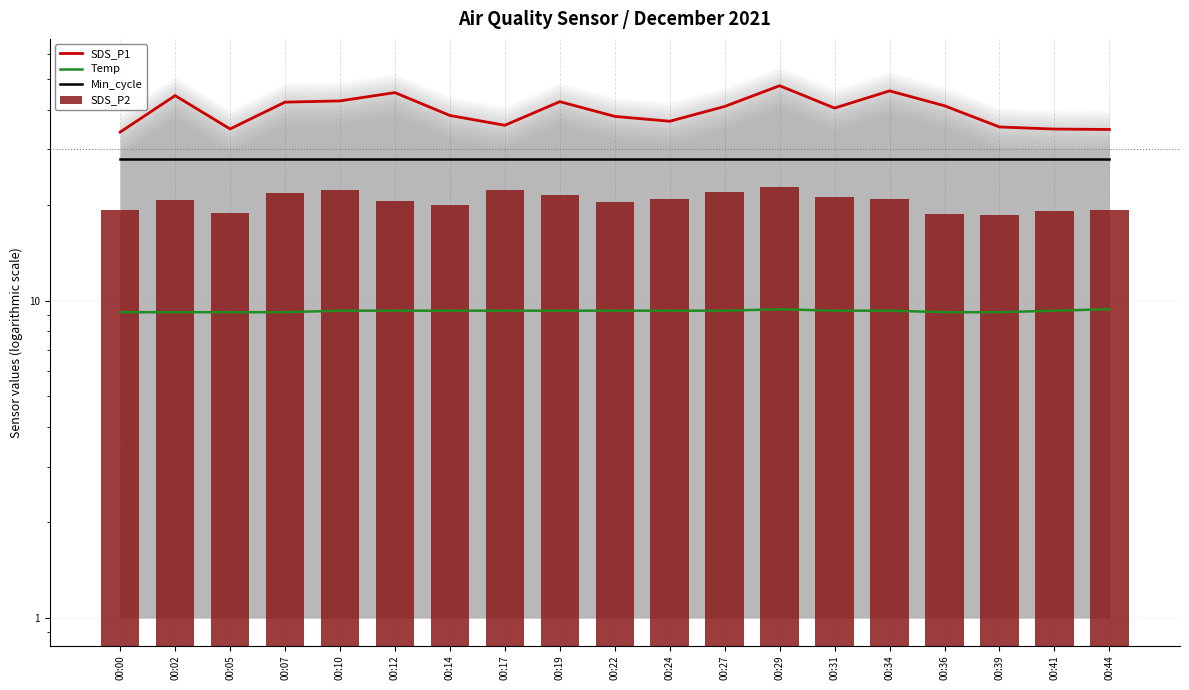

Rank the series by their maximum value, from lowest to highest.

Temp, SDS_P2, Min_cycle, SDS_P1